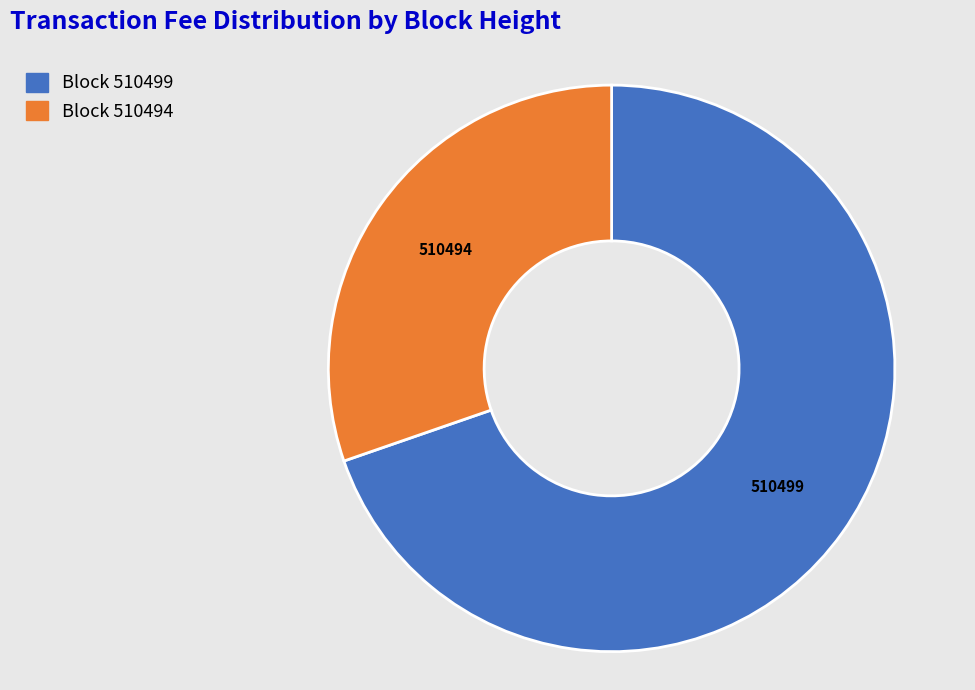

True or false: 510499 accounts for 63% of the total.

False